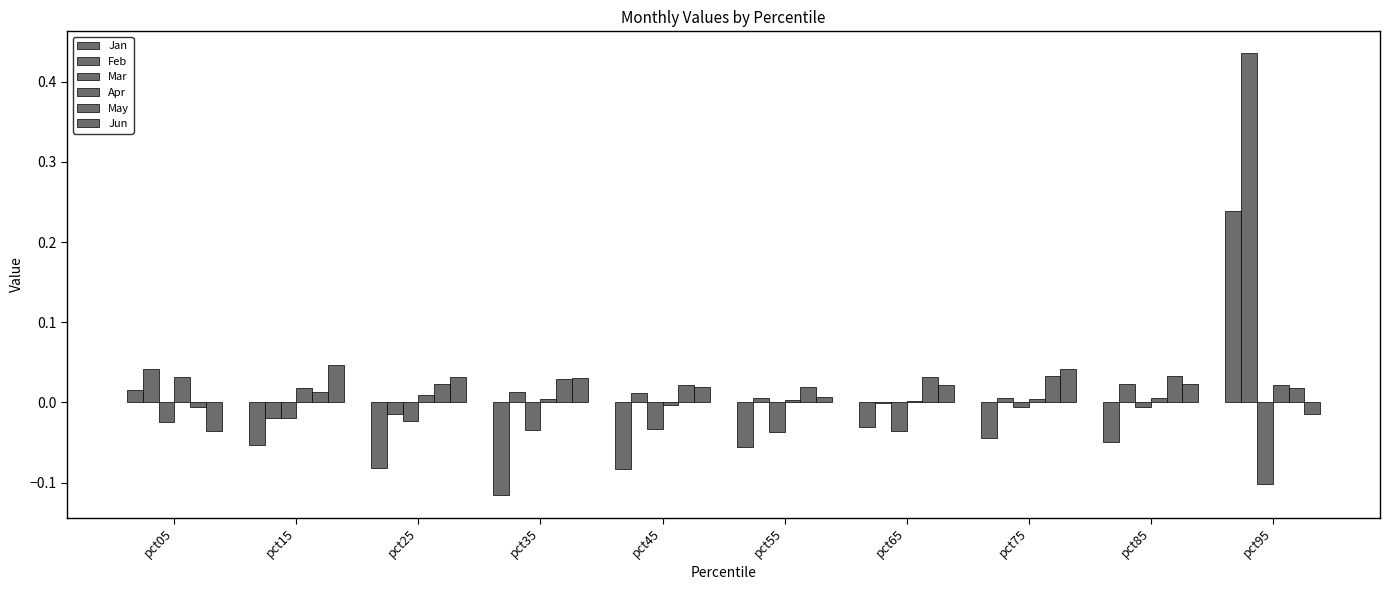

The value of May at pct75 is 0.0. True or false?

False